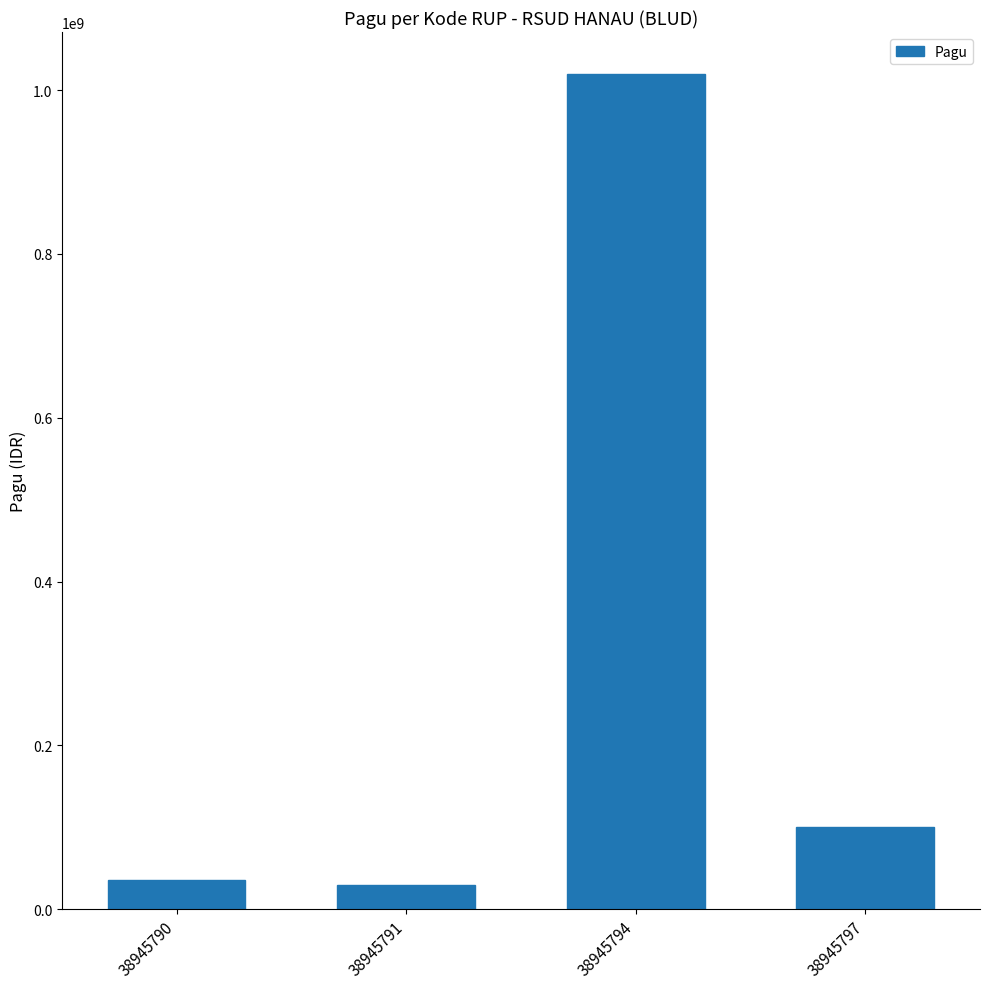

The chart shows a value of 29428849 at 38945797. True or false?

False